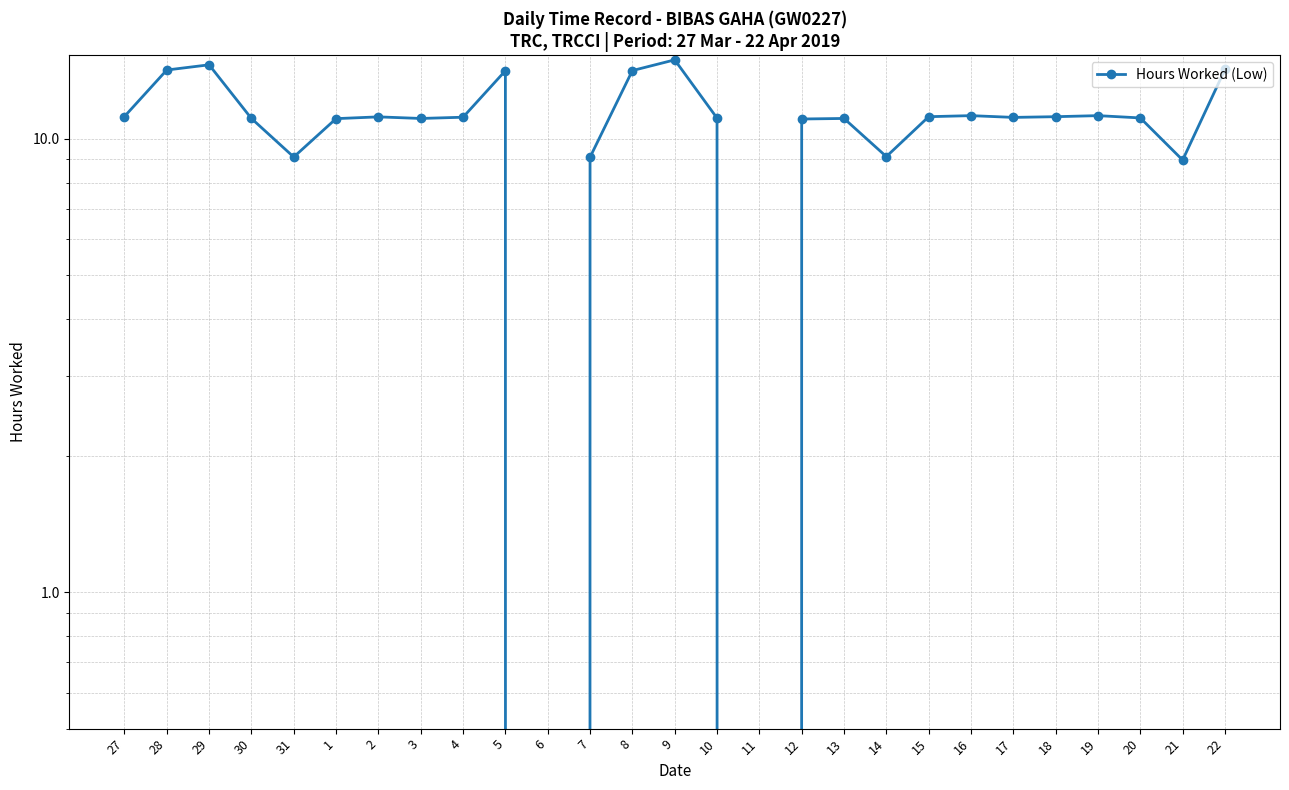

What is the label of the 7th point from the left?

2